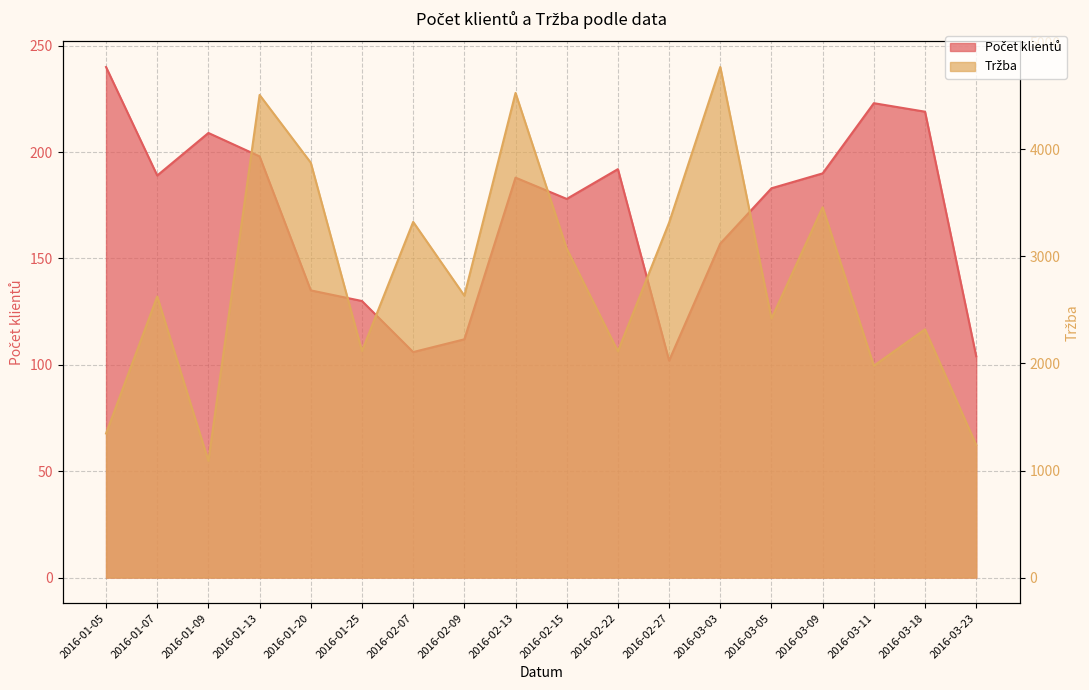

True or false: Počet klientů and Tržba cross at least once.

False